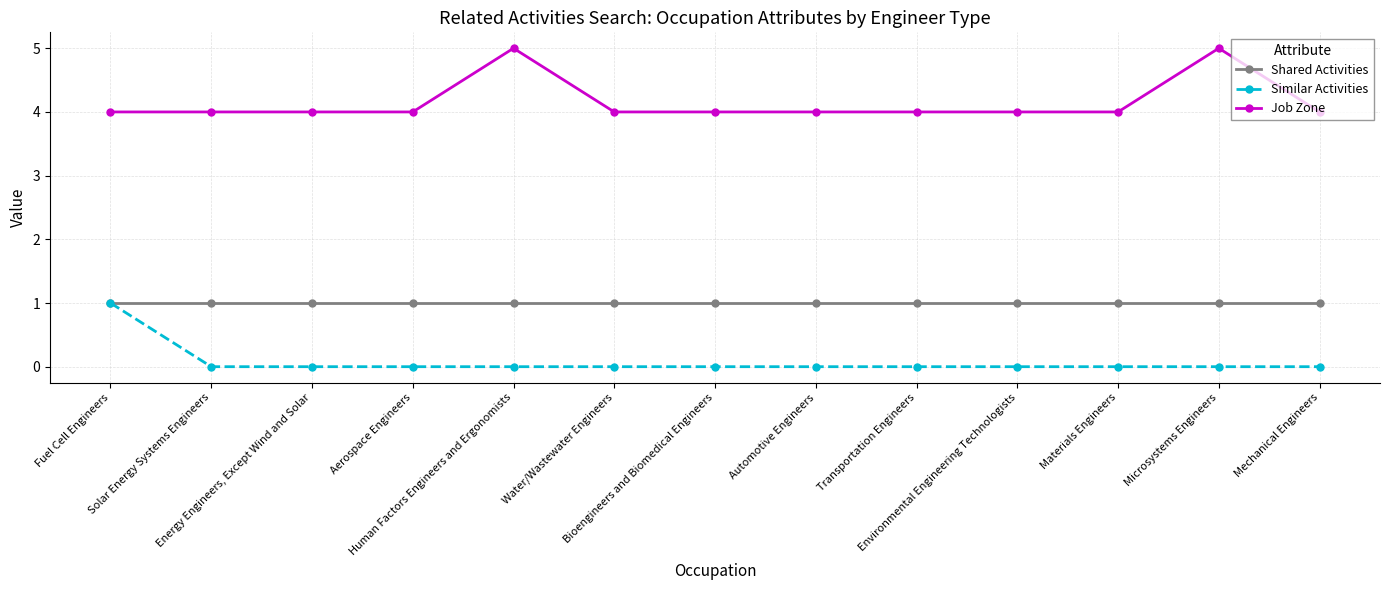

List the series in order of their overall mean, lowest first.

Similar Activities, Shared Activities, Job Zone